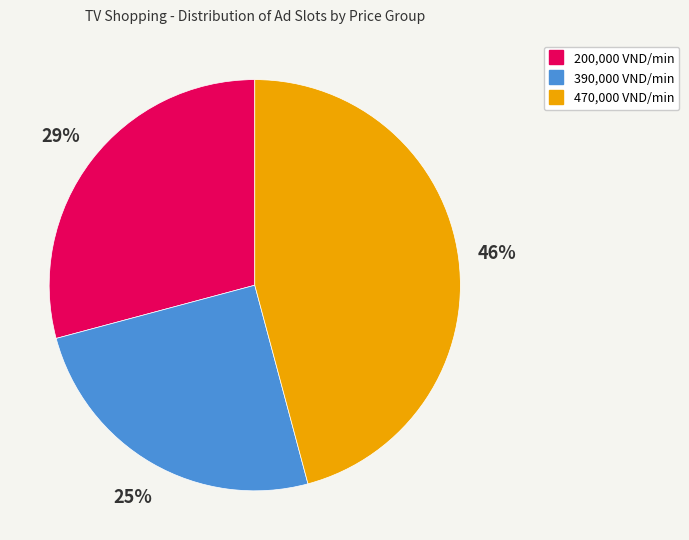

To the nearest percent, what is the difference between the largest and smallest slice percentages?

21%